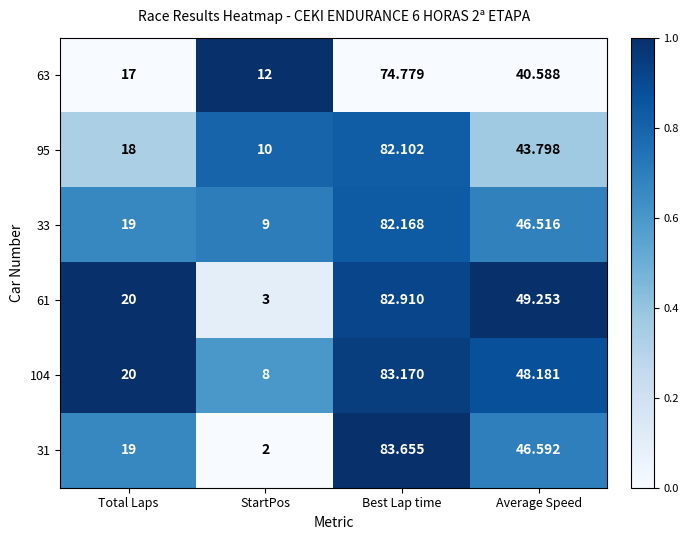

At which category does the chart reach its peak across all series?

Best Lap time